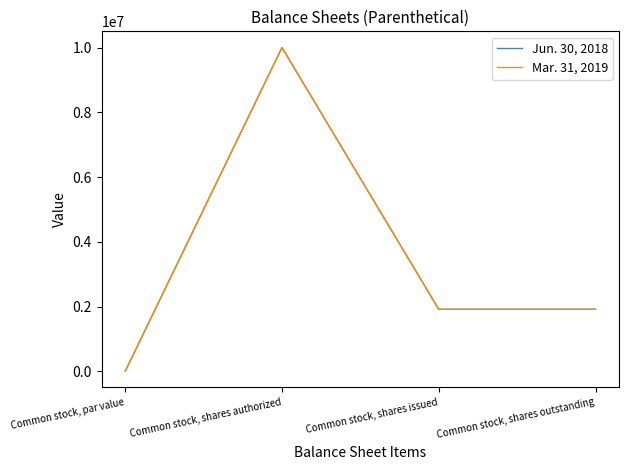

True or false: Mar. 31, 2019 and Jun. 30, 2018 cross at least once.

False